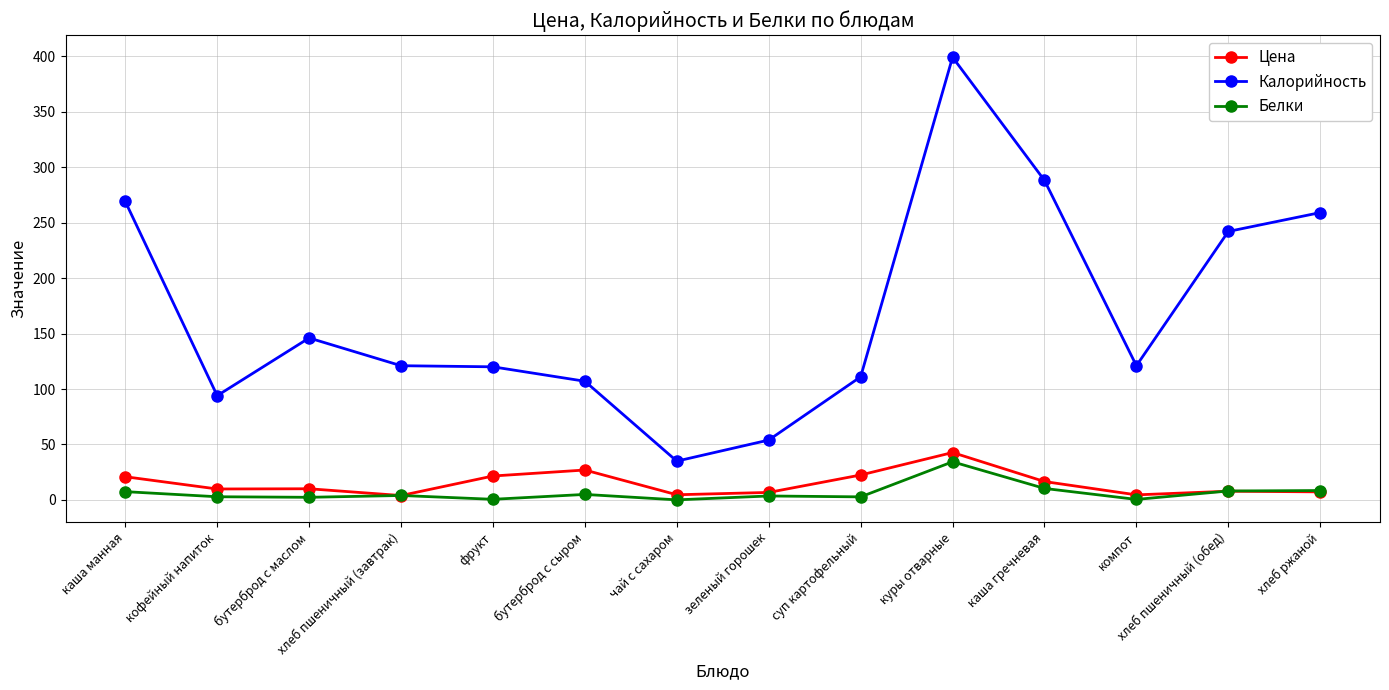

What is the value of the Белки point at the 13th from the left?

8.1